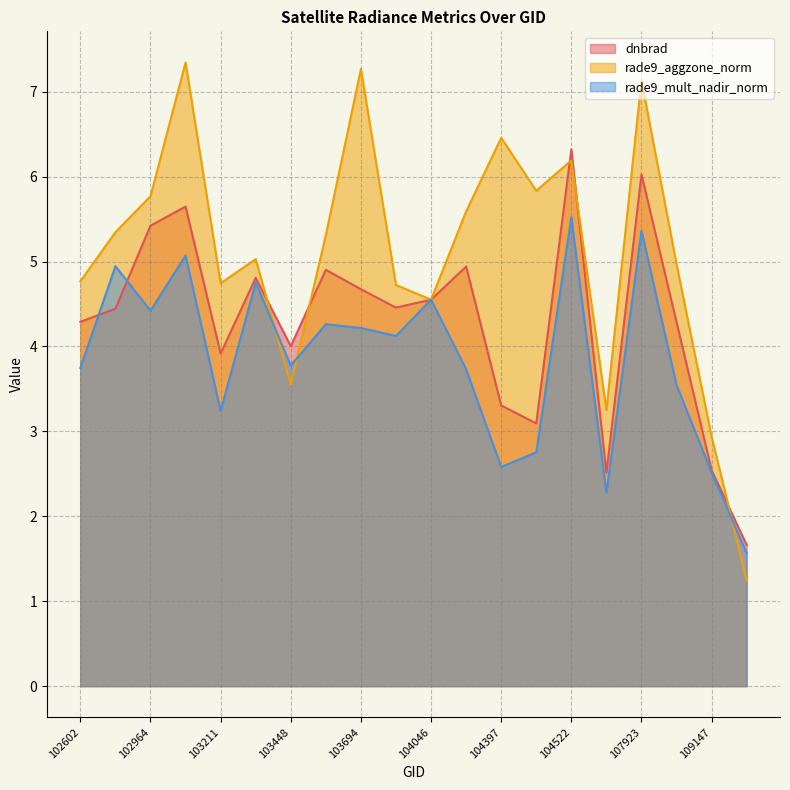

What is the highest value of the rade9_aggzone_norm series?

7.3